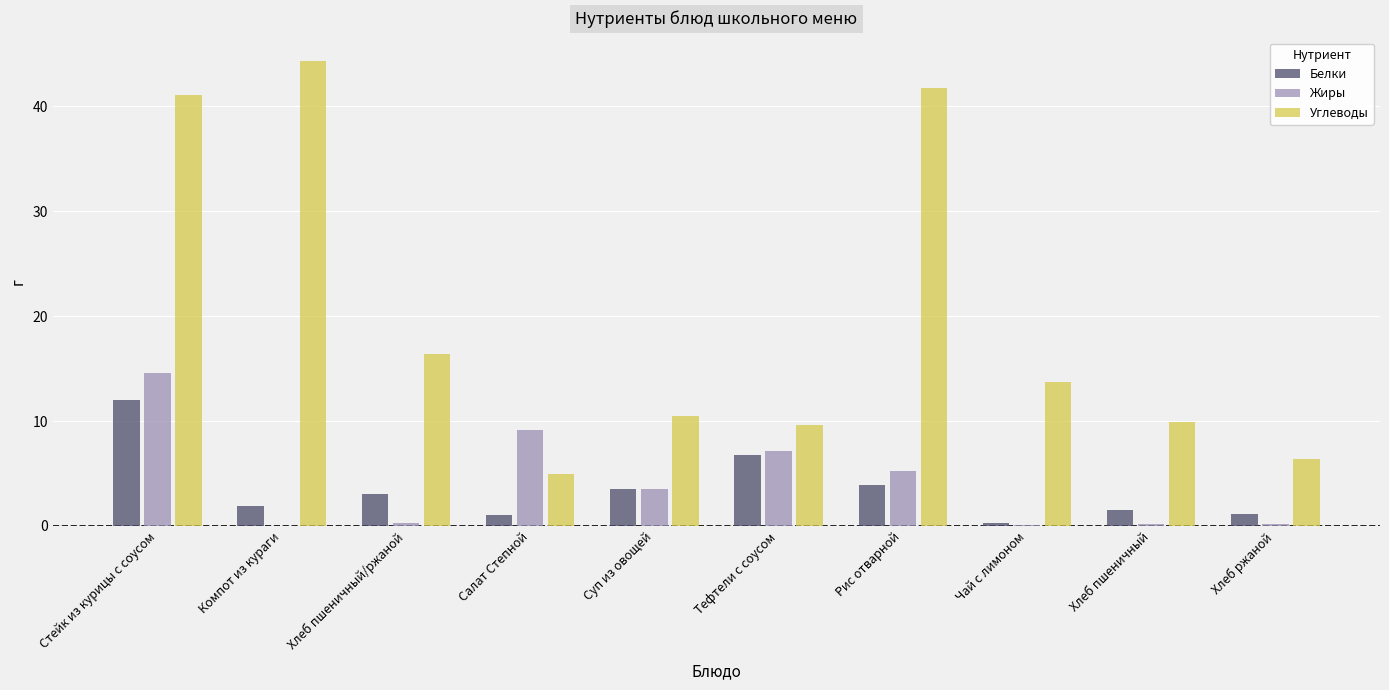

Which series changed the most between Тефтели с соусом and Рис отварной?

Углеводы